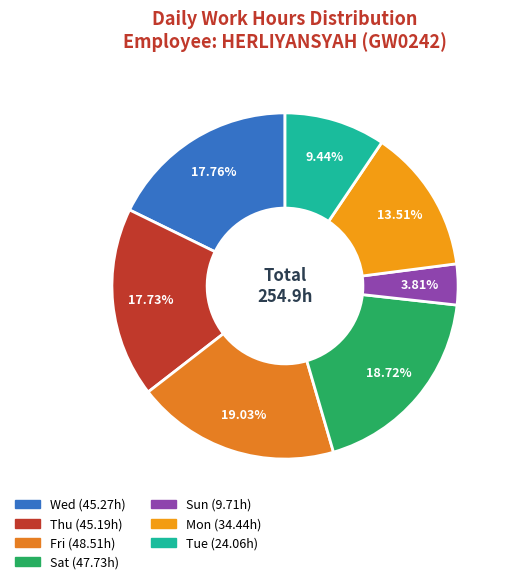

To the nearest percent, what is the difference between the largest and smallest slice percentages?

15%